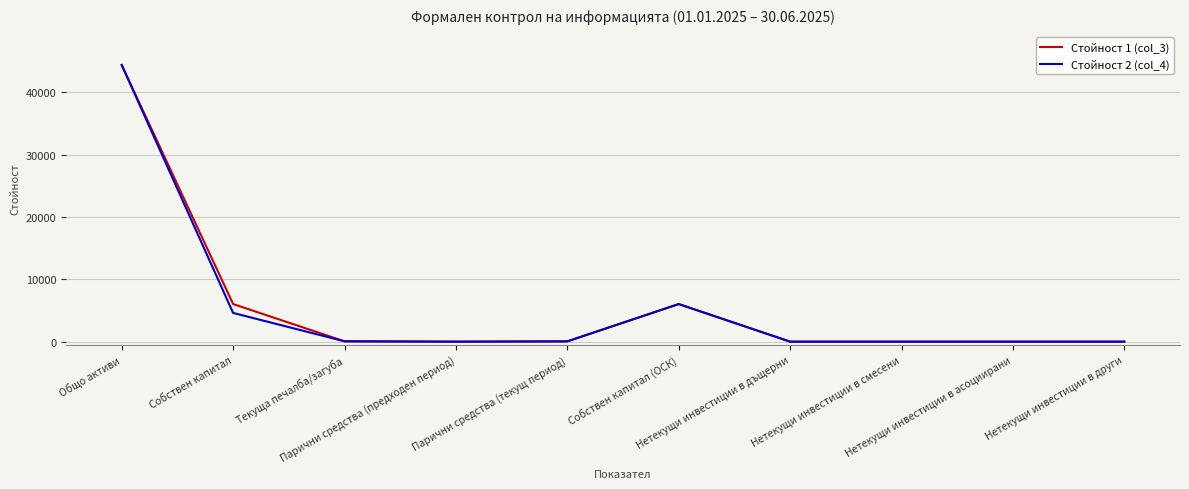

What is the sum of the Стойност 2 (col_4) values at Собствен капитал (ОСК) and Нетекущи инвестиции в асоциирани?

6035